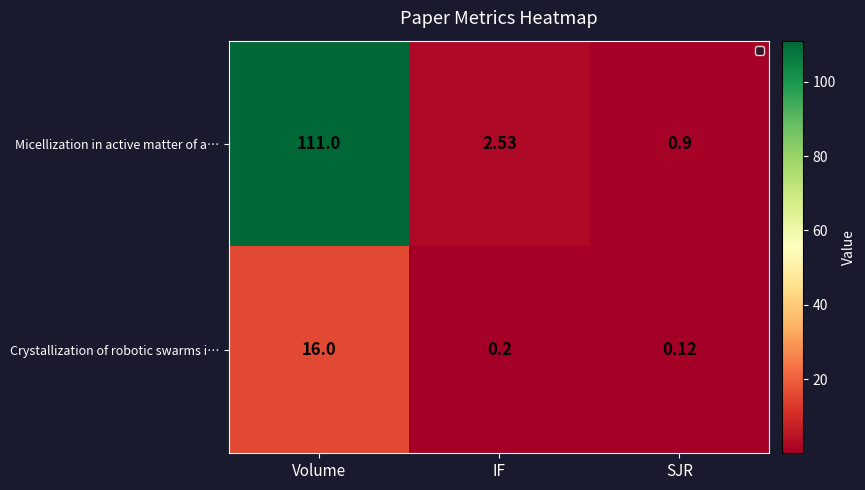

At which label is Micellization in active matter of a… closest to 55?

IF